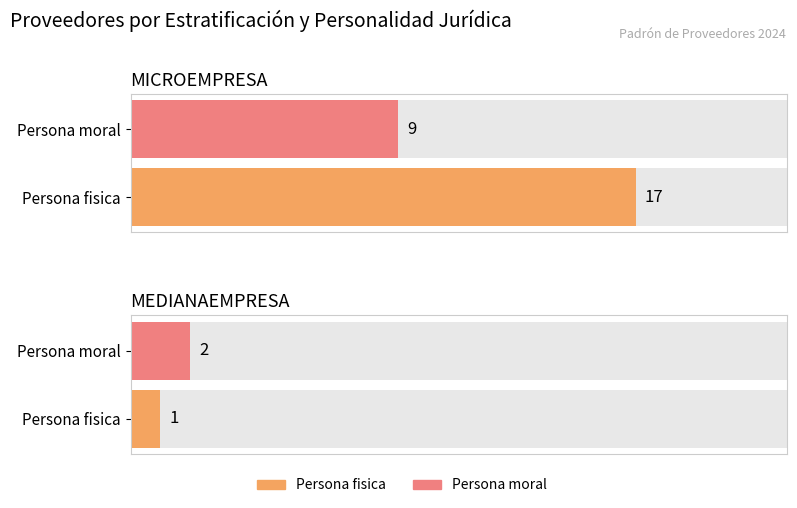

Which series has the largest range (max minus min)?

Persona fisica